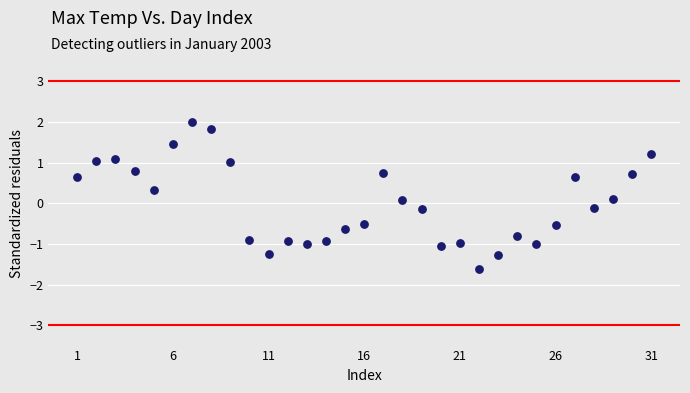

What is the range of Y values (max minus min)?

3.6